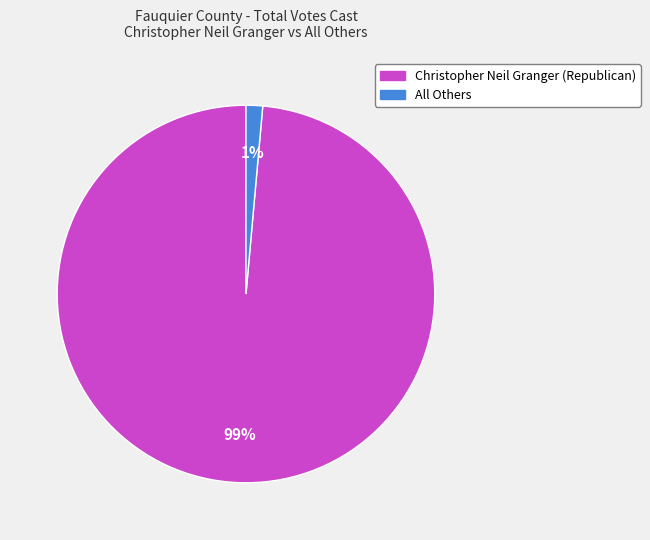

To the nearest percent, what is the combined percentage of All Others and Christopher Neil Granger (Republican)?

100%